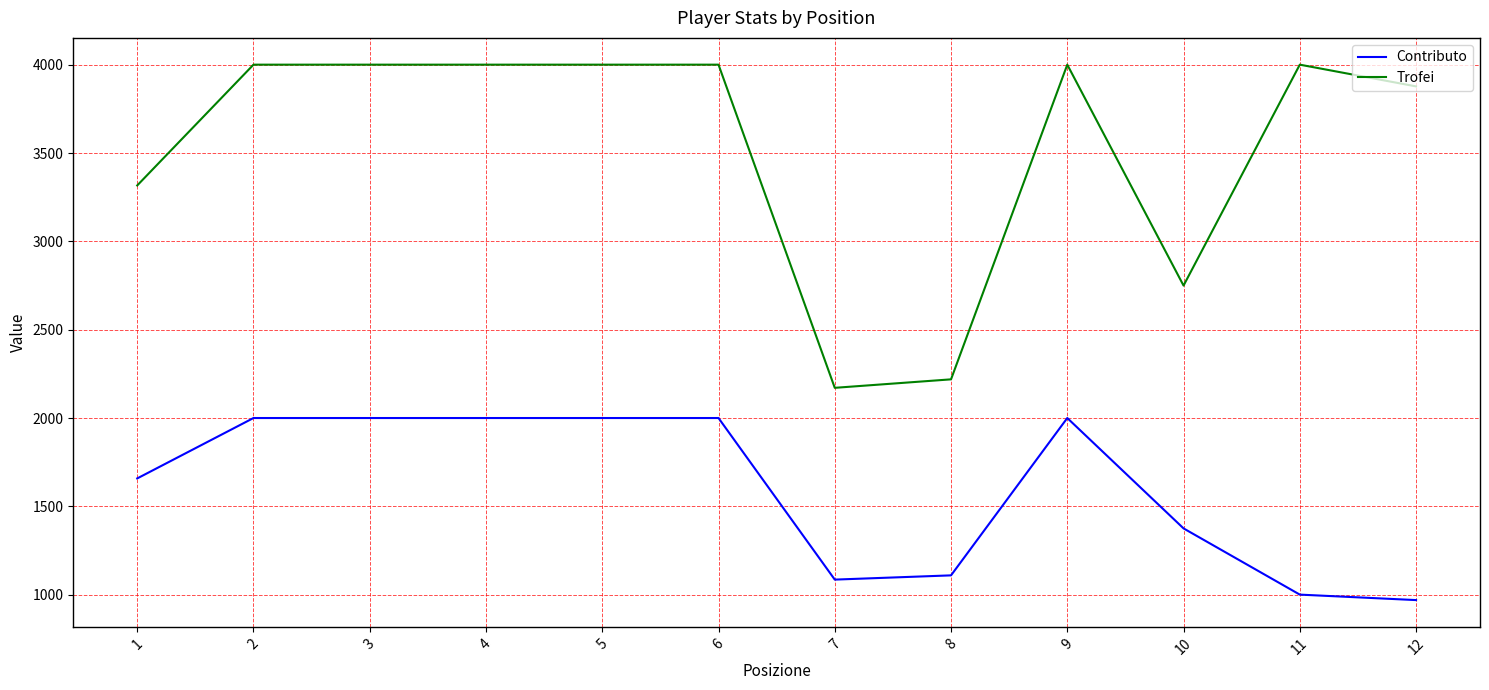

Reading left to right, transcribe all the data shown in this chart.

Contributo: 1658	2000	2000	2000	2000	2000	1085	1109	2000	1375	1000	969
Trofei: 3317	4001	4001	4001	4001	4001	2171	2219	4001	2750	4001	3878